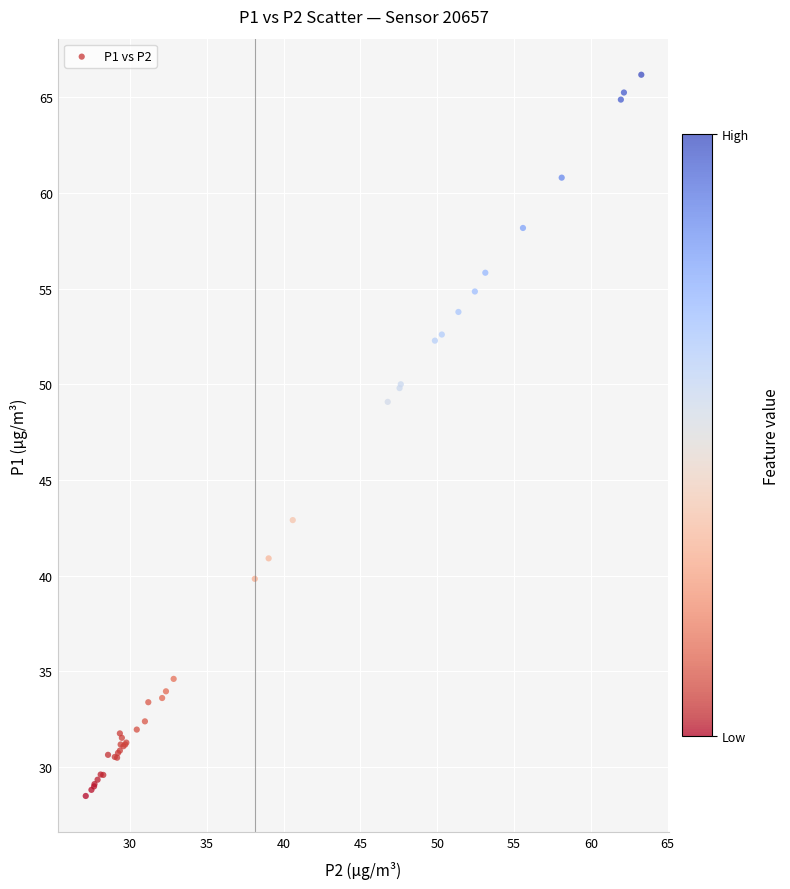

What Y value in the scatter plot is closest to 47?

49.1